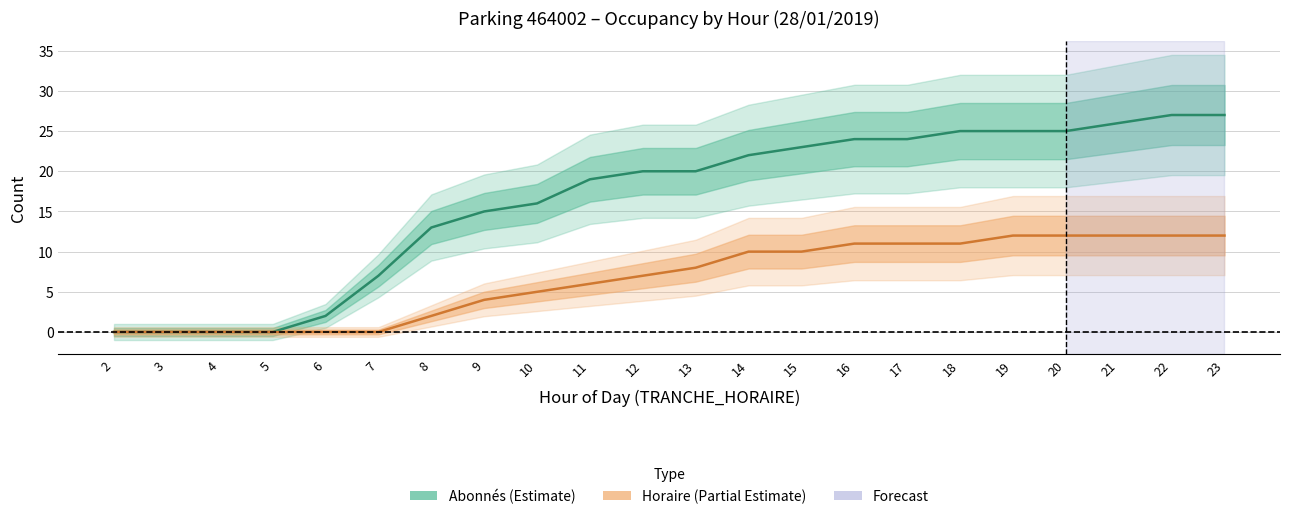

Is this an area chart (filled region under the line)?

No